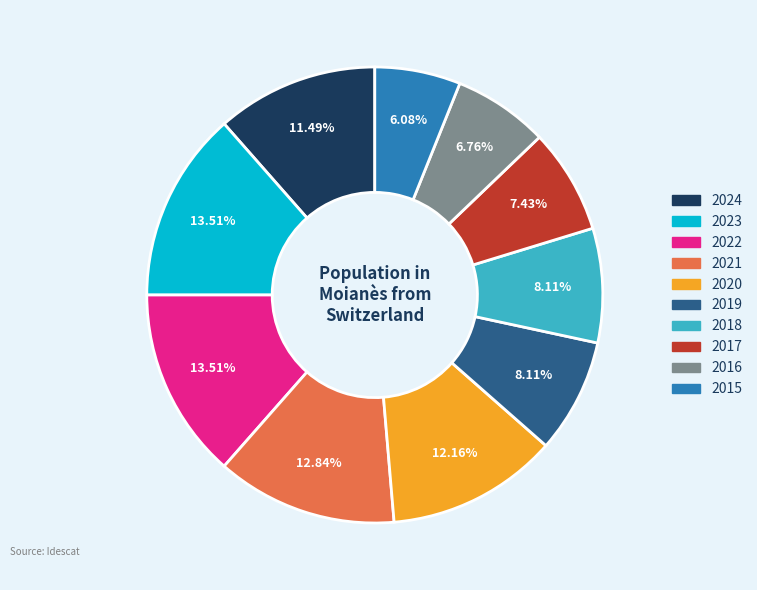

What percentage is the 2016 slice, to the nearest percent?

7%